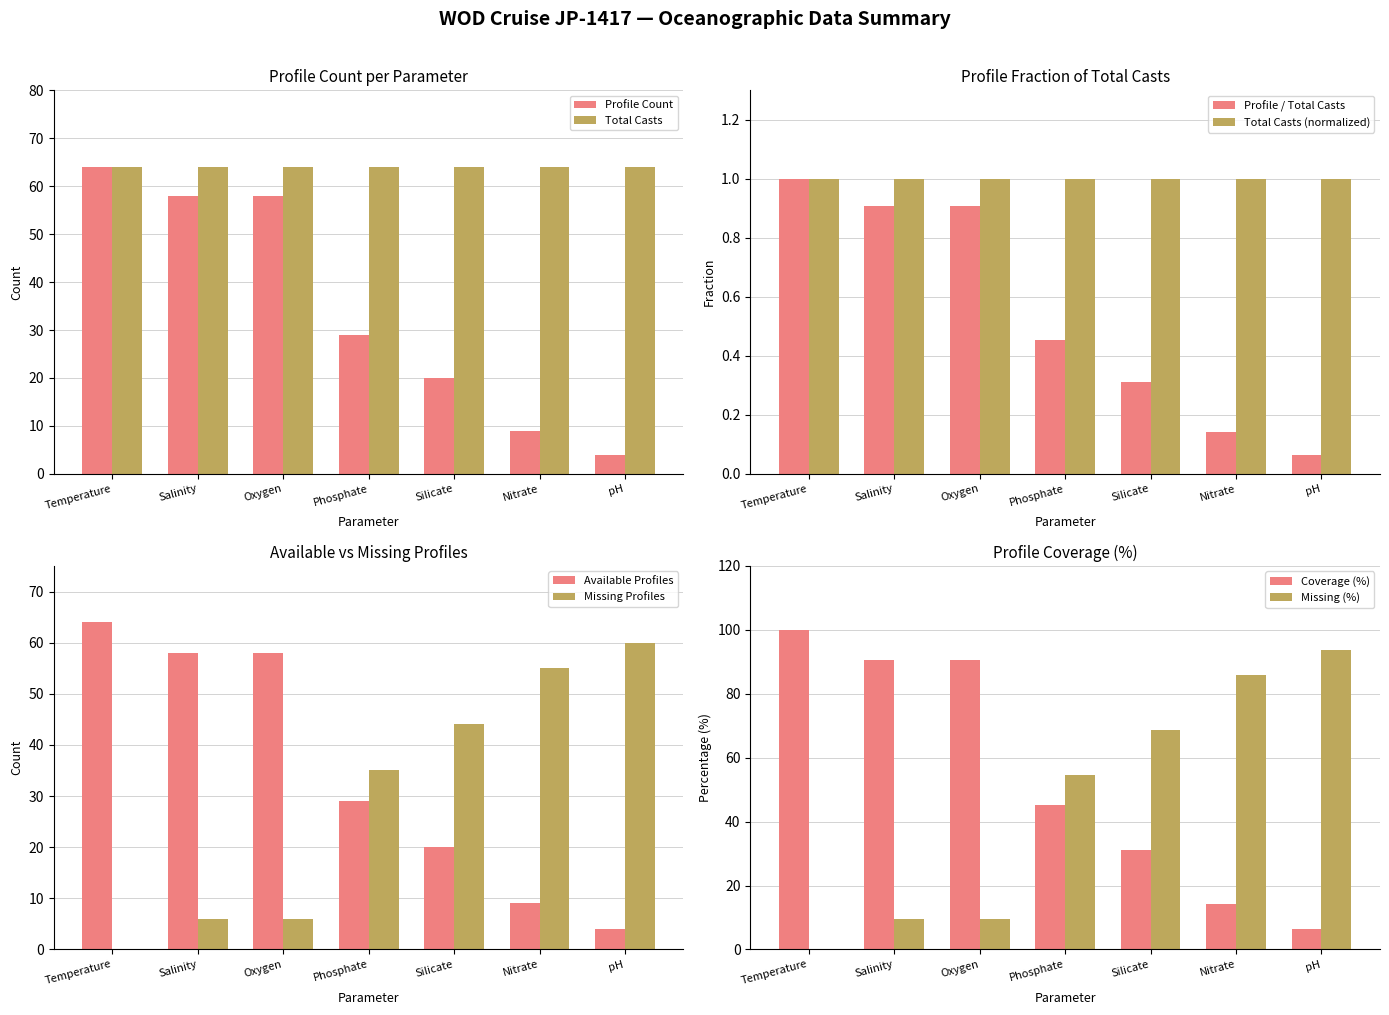

What is the sum of all values?

242